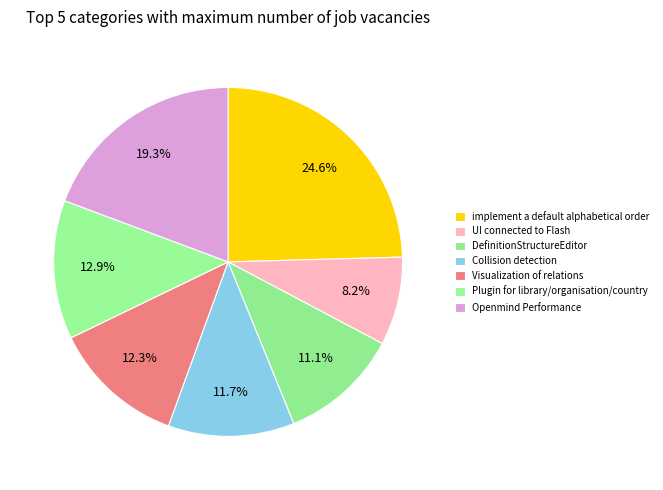

To the nearest percent, what is the average slice percentage?

14%